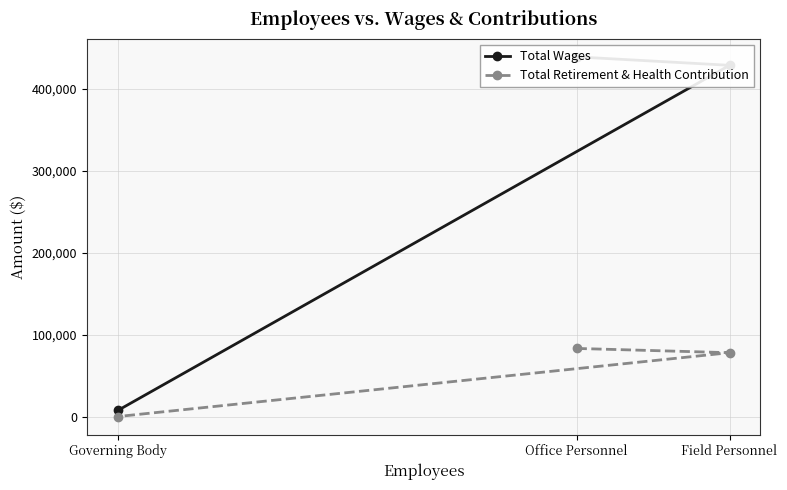

Which series has the widest spread of values?

Total Wages